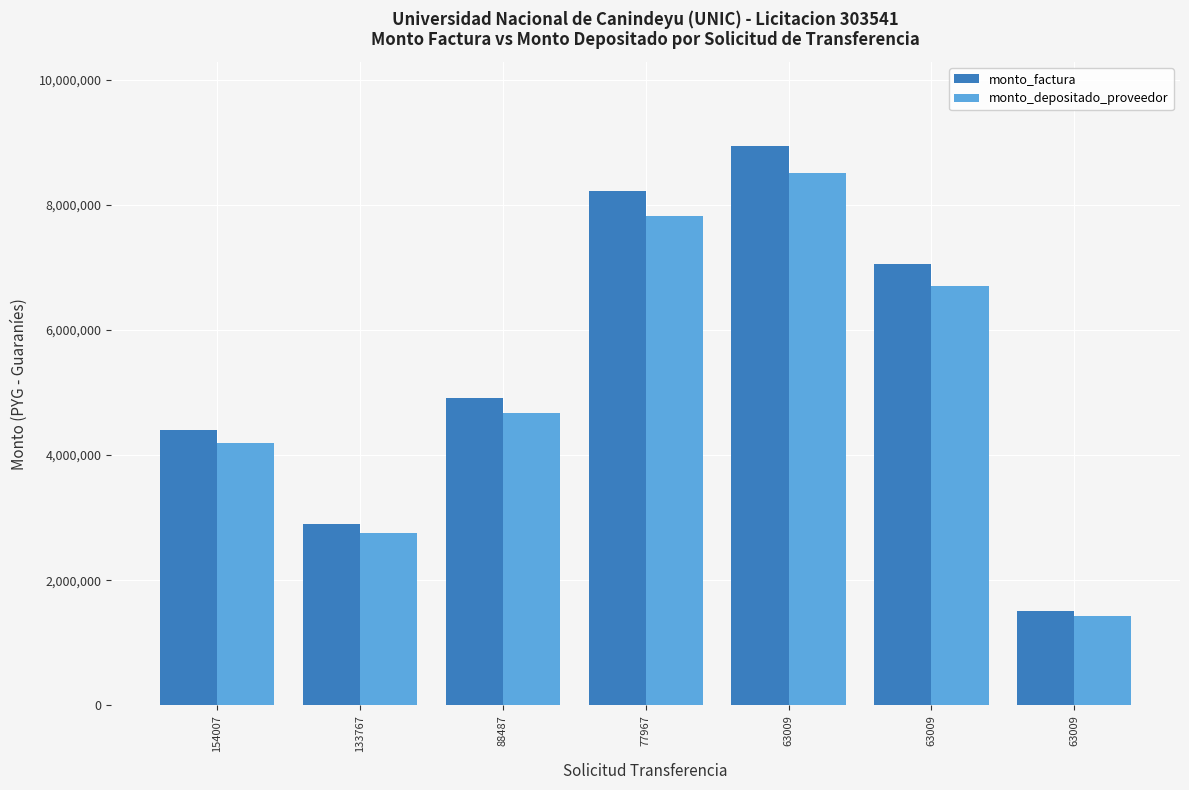

The value of monto_depositado_proveedor at 63009 is 2011206. True or false?

False